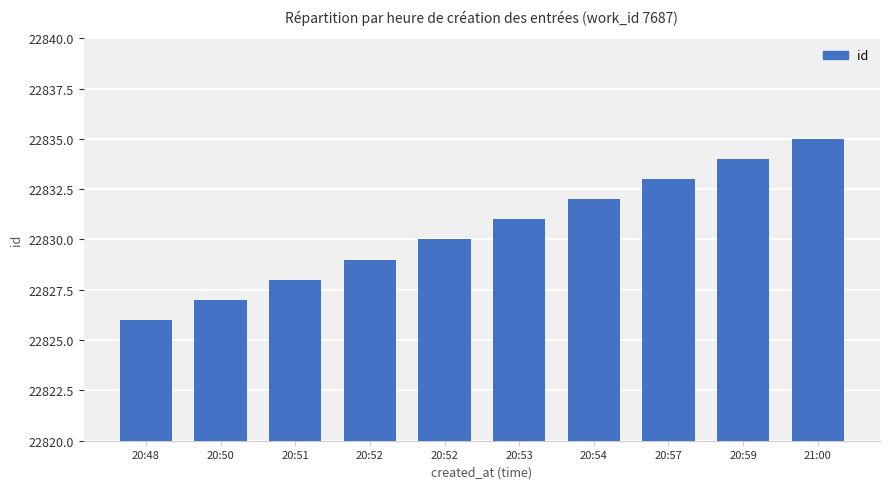

Reading left to right, transcribe all the data shown in this chart.

20:48=22826	20:50=22827	20:51=22828	20:52=22829	20:52=22830	20:53=22831	20:54=22832	20:57=22833	20:59=22834	21:00=22835